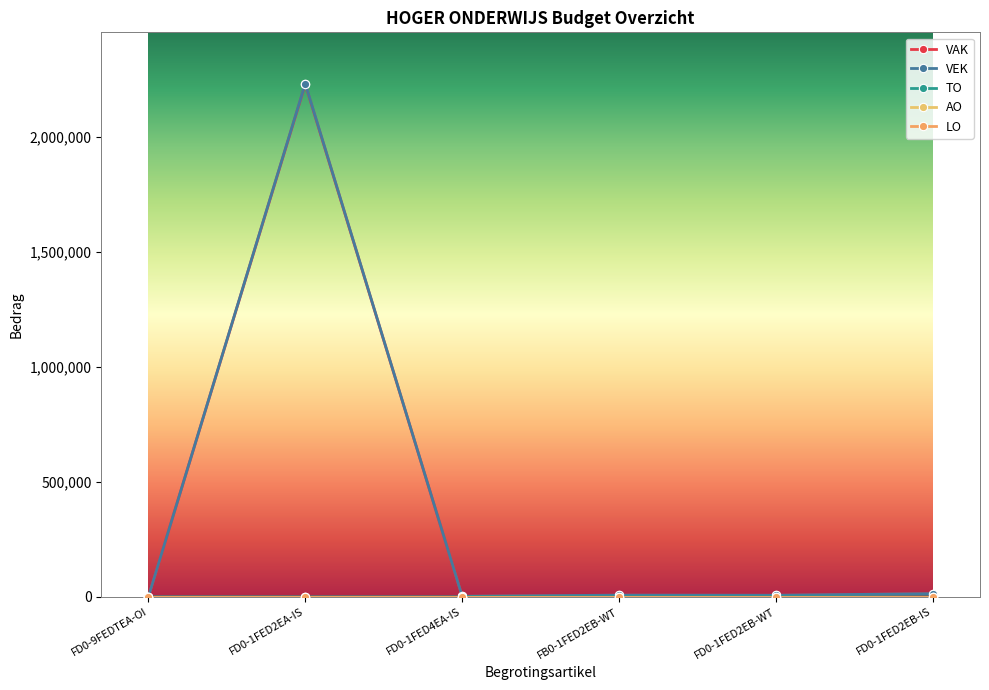

List the labels in order of TO value, smallest first.

FD0-1FED2EA-IS, FD0-1FED4EA-IS, FB0-1FED2EB-WT, FD0-1FED2EB-WT, FD0-1FED2EB-IS, FD0-9FEDTEA-OI